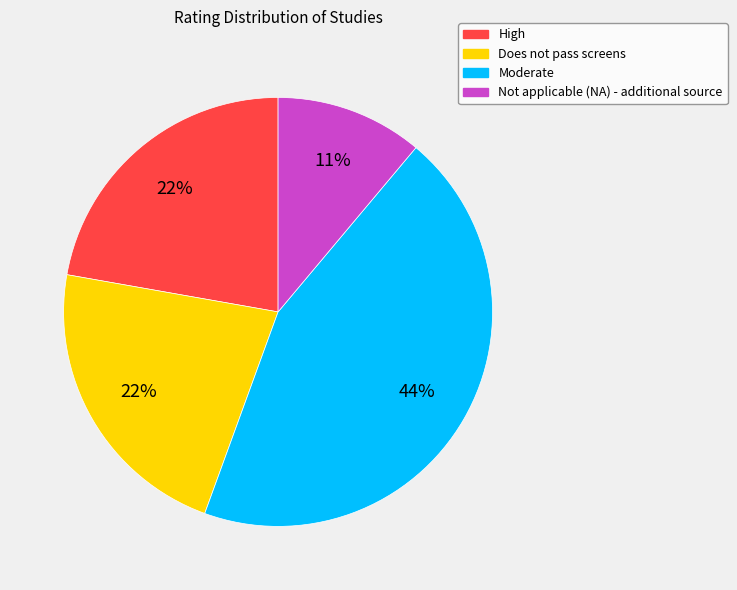

Approximately how many times larger is the value at Does not pass screens compared to Moderate?

0.5